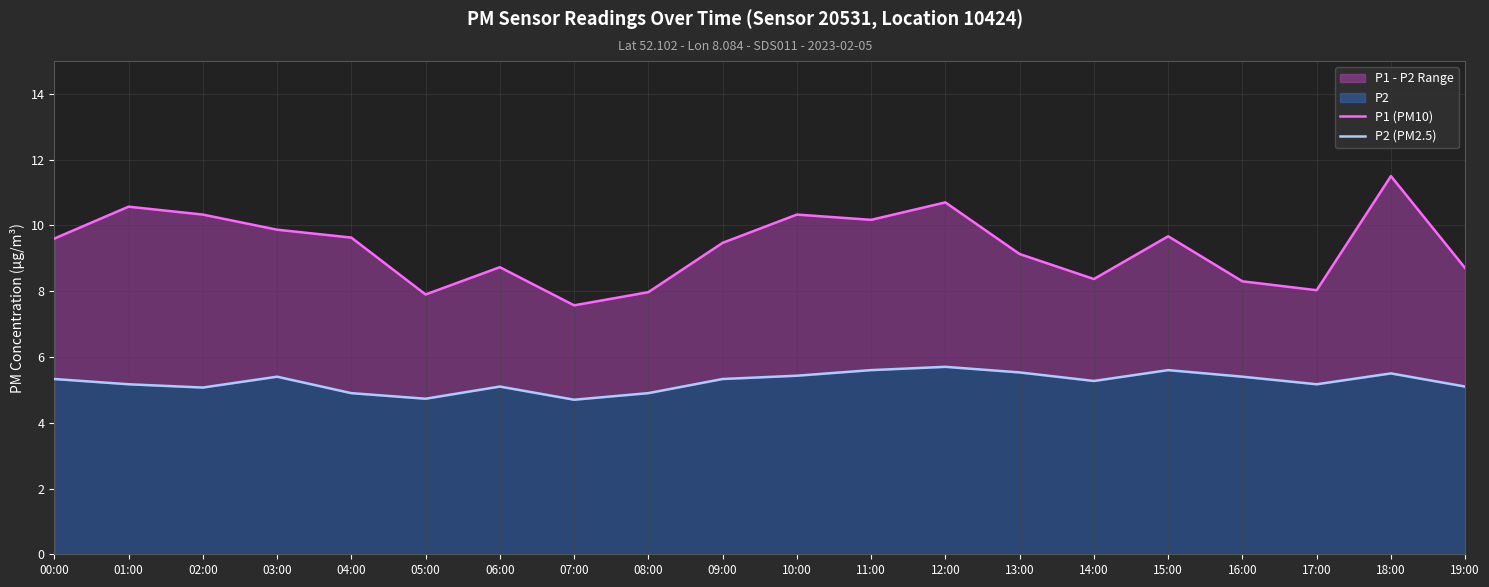

True or false: P1 (PM10) and P2 (PM2.5) intersect in this chart.

False